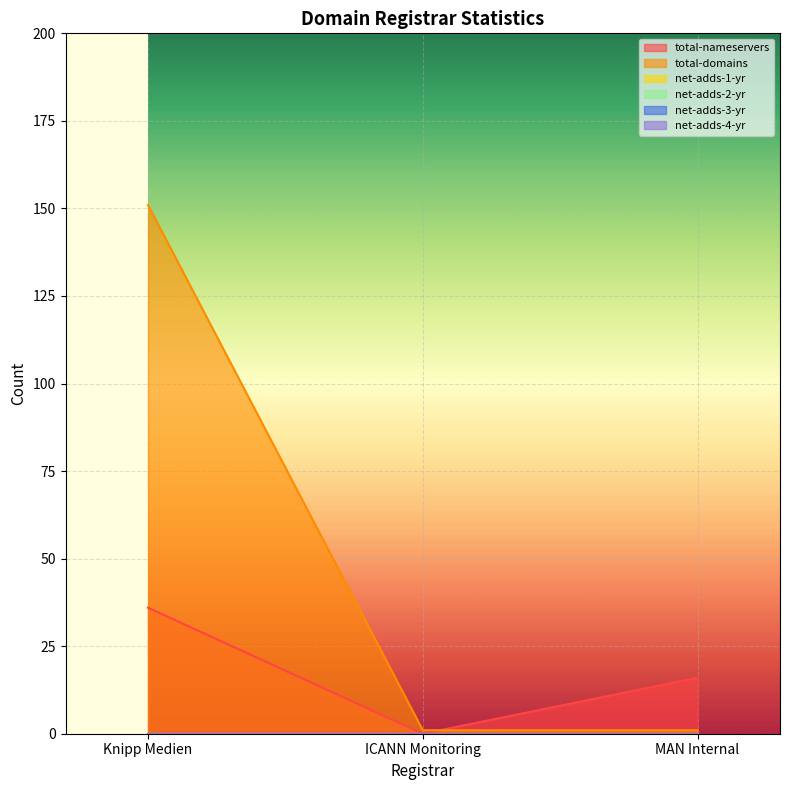

Rank the series by their maximum value, from lowest to highest.

net-adds-1-yr, net-adds-2-yr, net-adds-3-yr, net-adds-4-yr, total-nameservers, total-domains